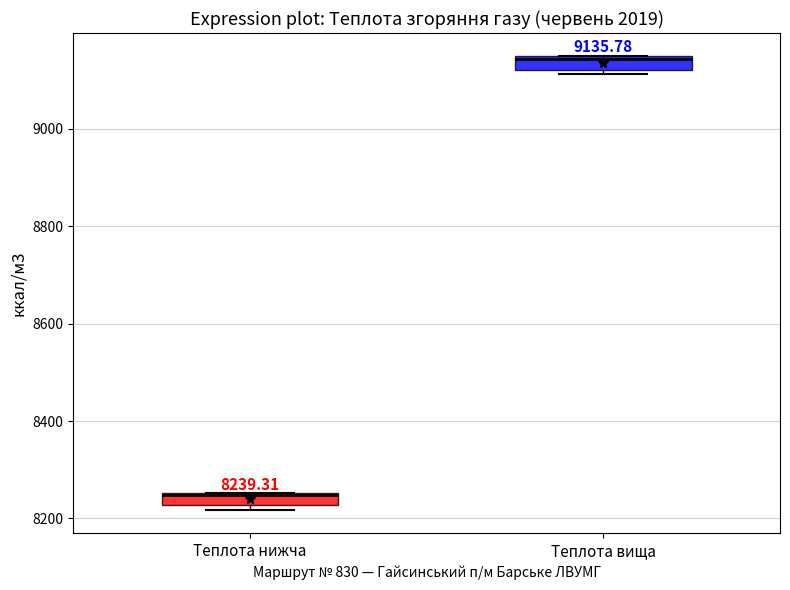

Which box's median line is the highest?

Теплота вища